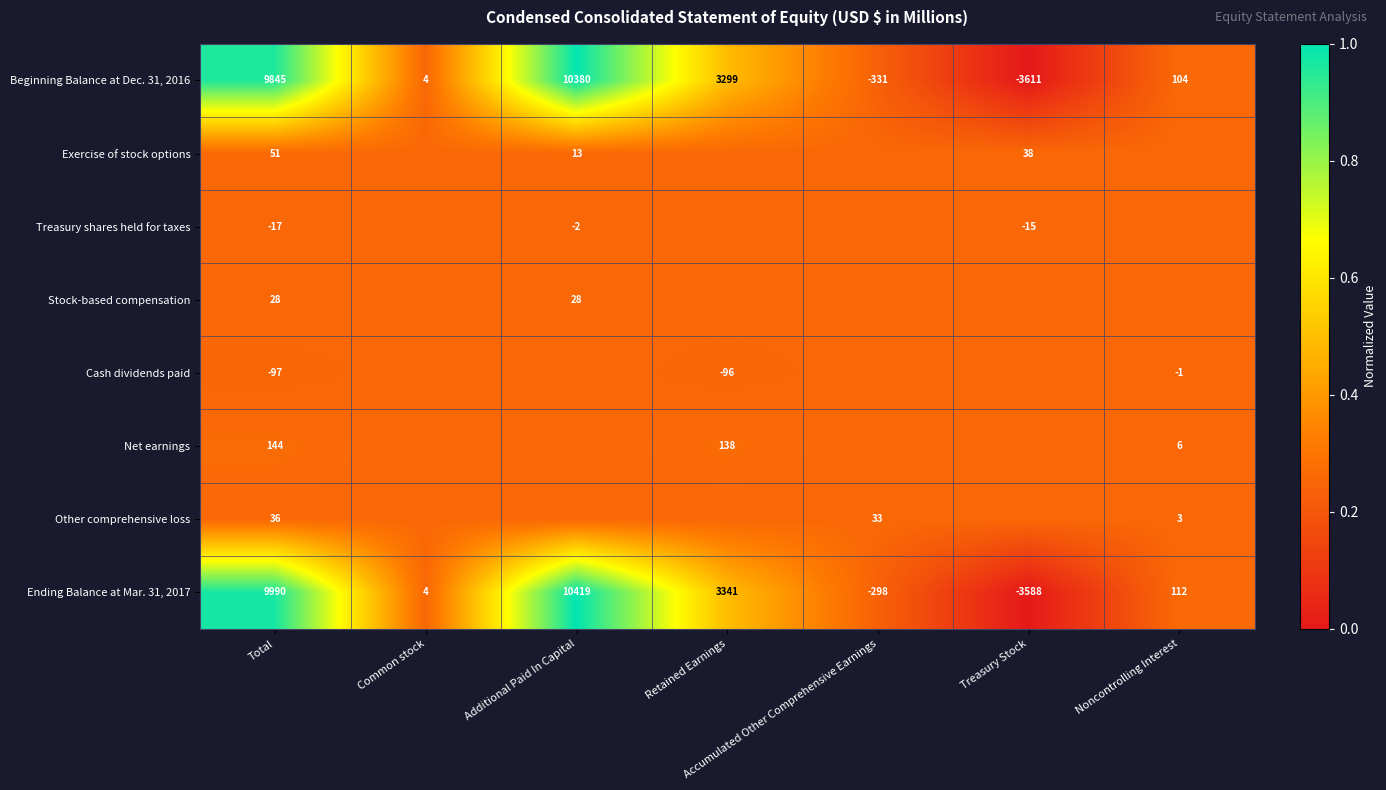

How many series are shown in this chart?

8